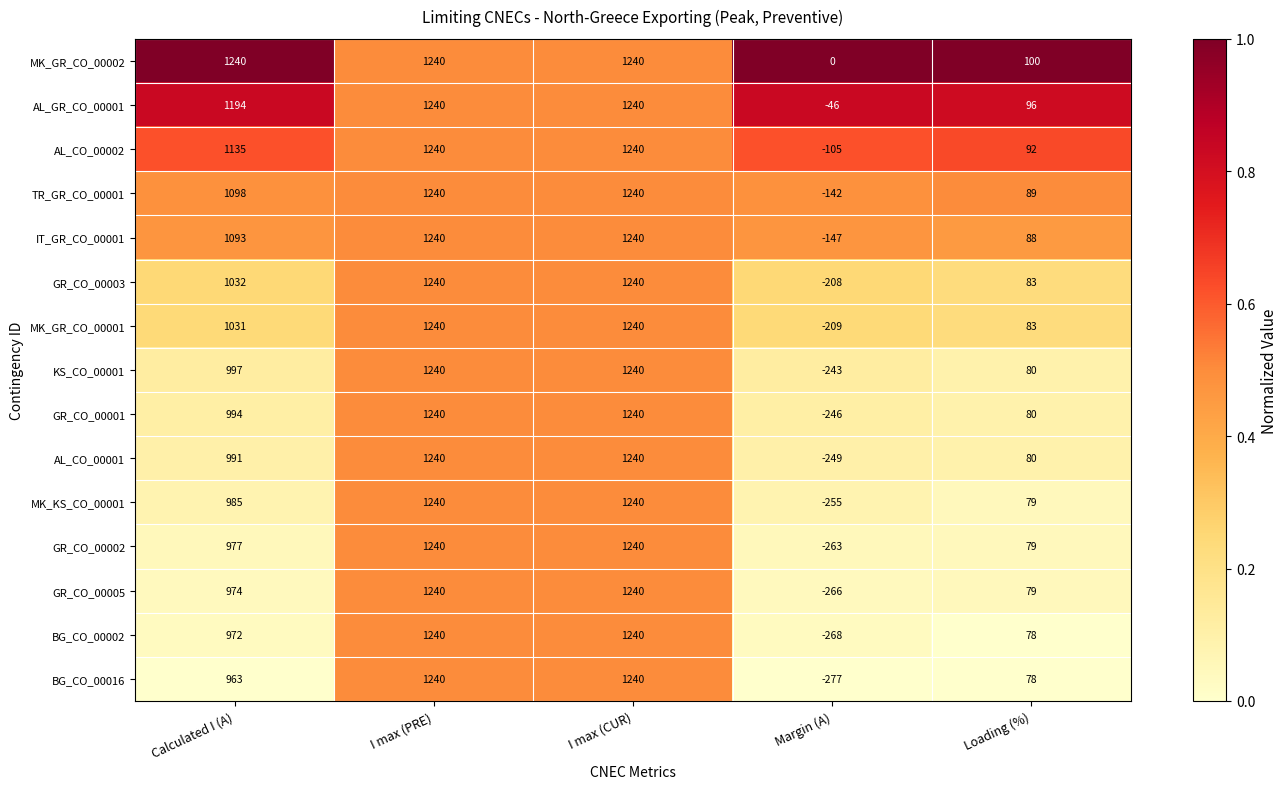

How many categories are shown in the chart?

5